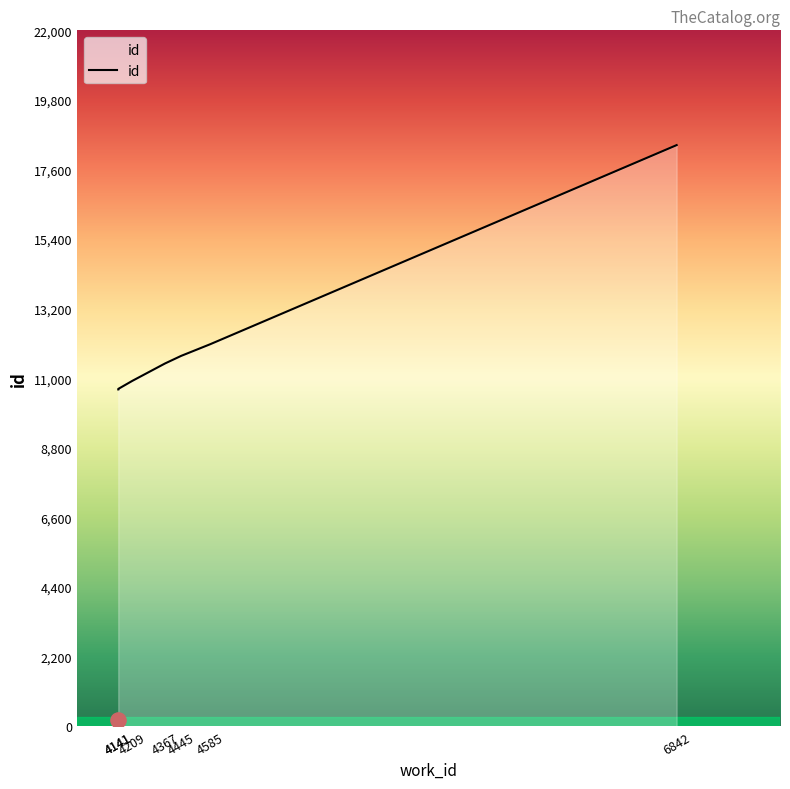

Approximately how many times larger is the value at 4141 compared to 4209?

1.0